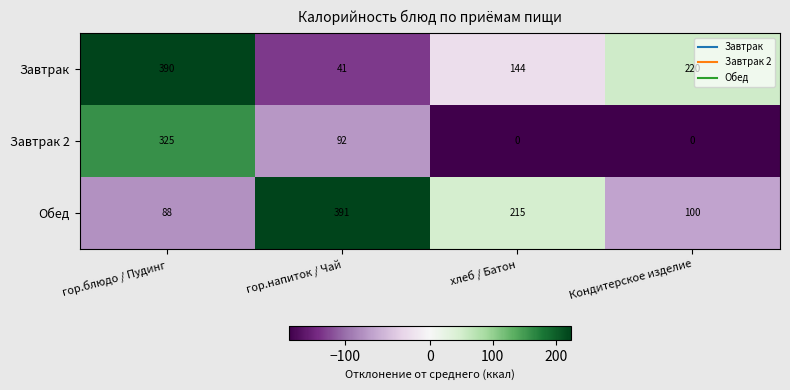

Reading right to left, what are all the values shown in this chart?

Завтрак: 220	144	41	390
Завтрак 2: 0	0	92	325
Обед: 100	215	391	88